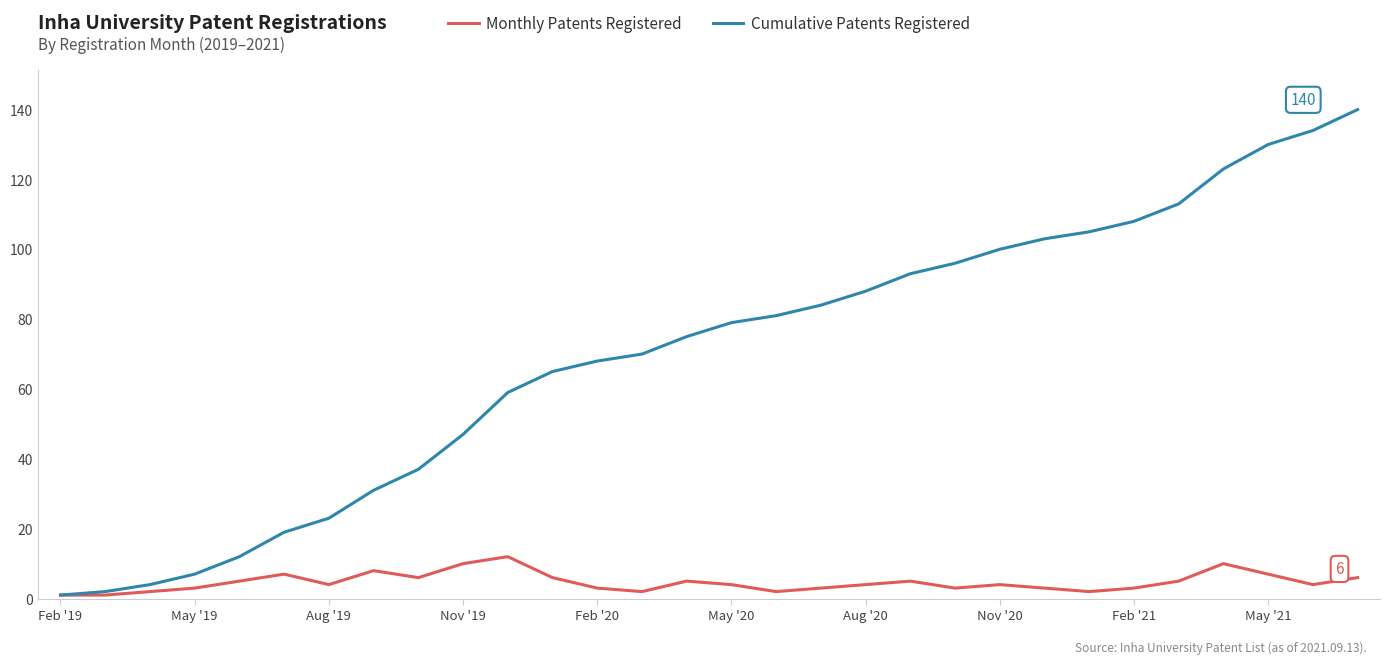

What is the greatest value displayed?

140